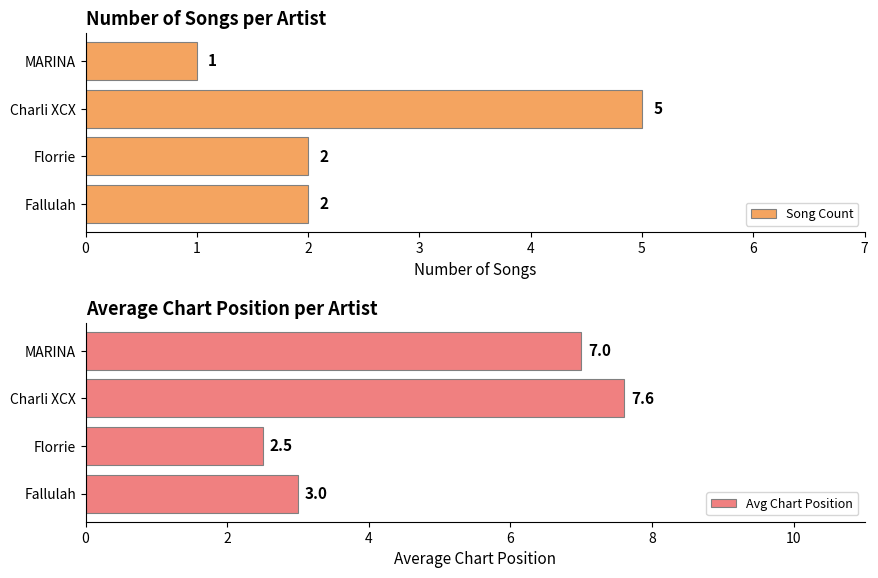

The Song Count series shows 5 at Charli XCX. True or false?

True